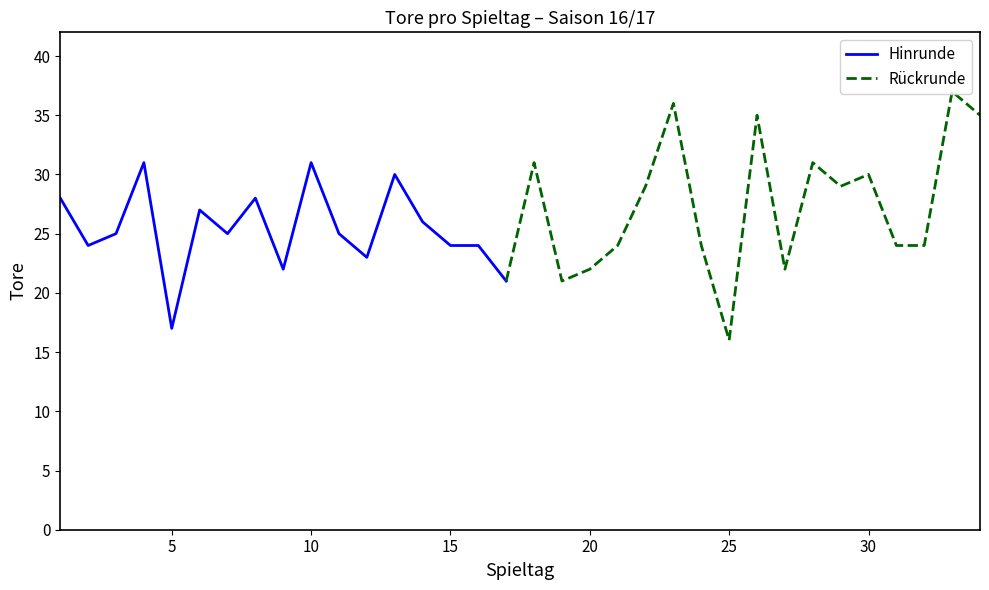

True or false: the data shows 35 at 7.

False